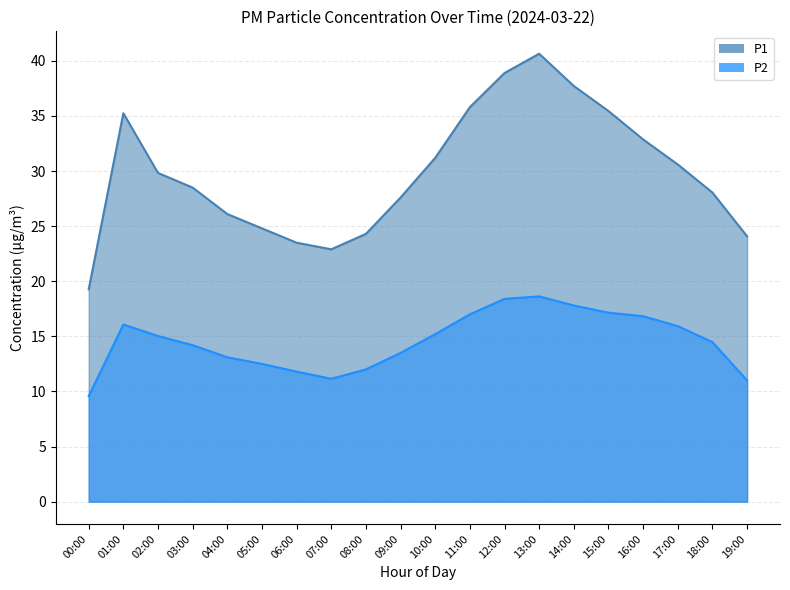

The P2 series shows 9.6 at 00:00. True or false?

True